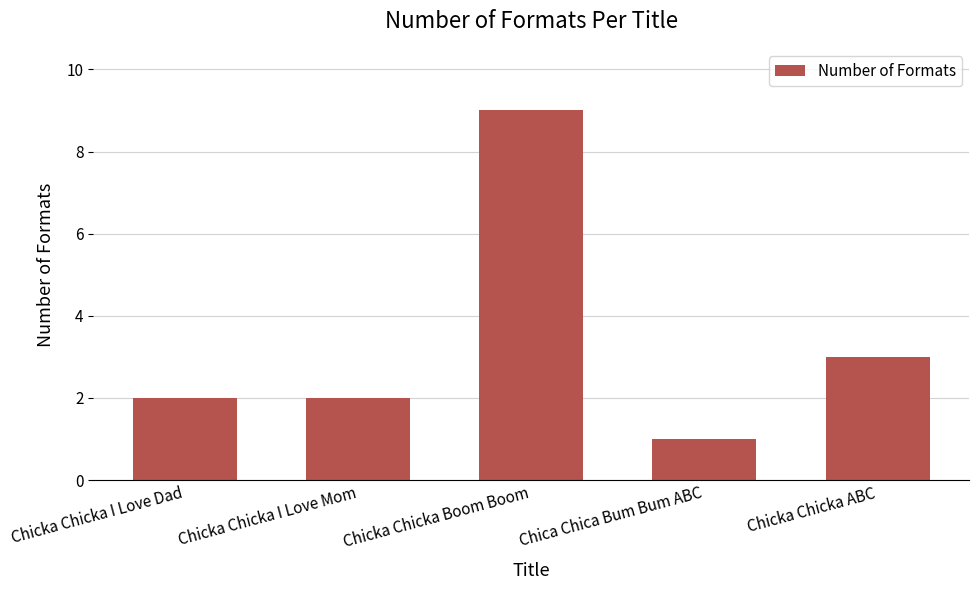

What position from the left is Chicka Chicka I Love Dad?

1